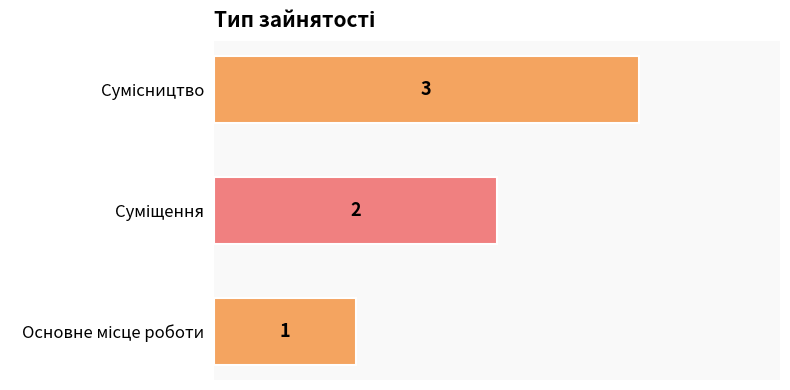

What is the greatest value displayed?

3